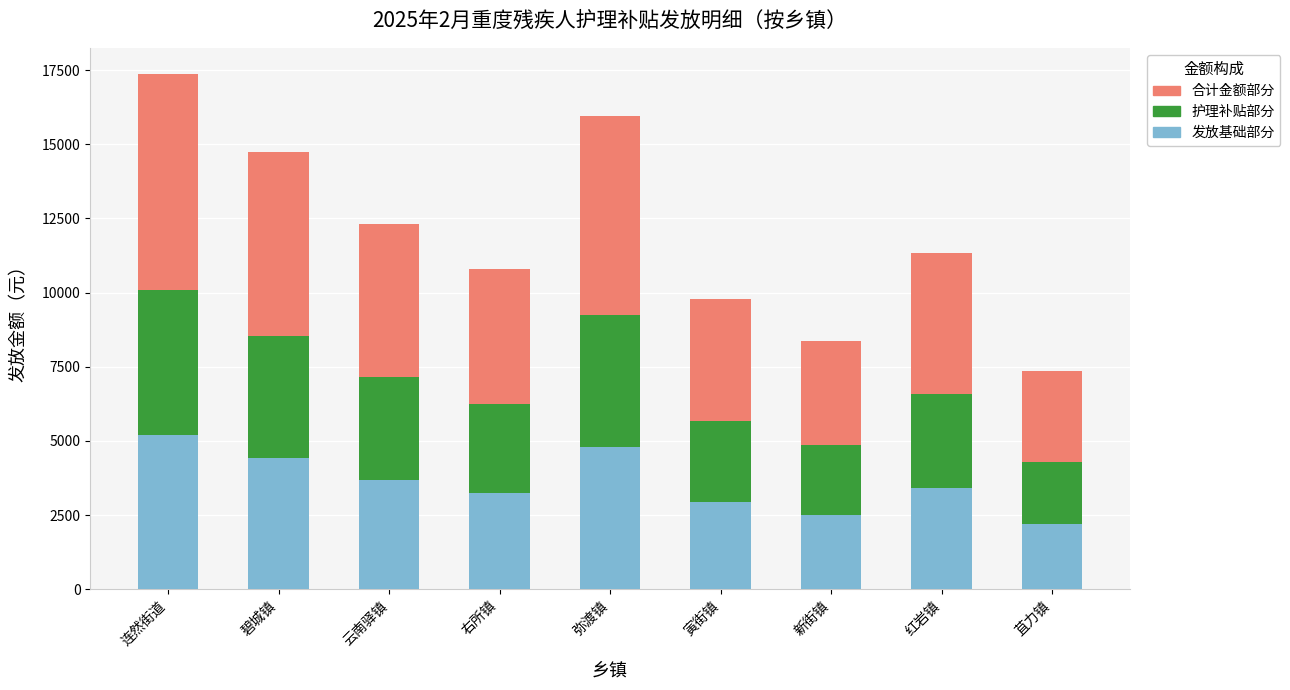

What is the average value of the 发放基础部分 series?

3601